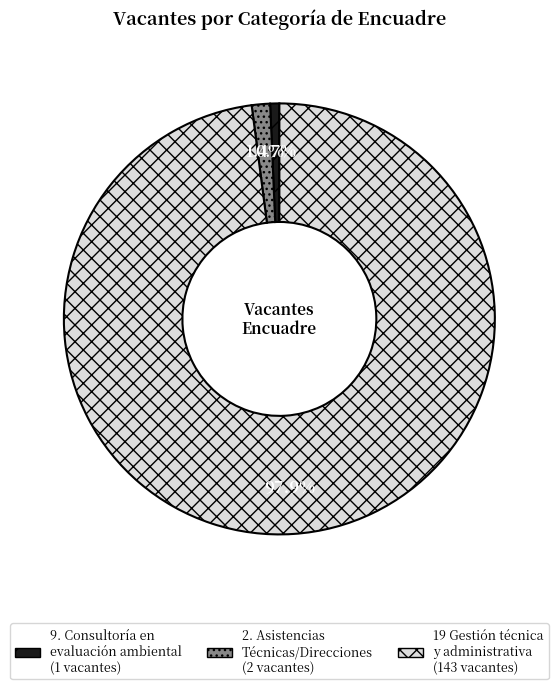

Does any single category account for the majority?

Yes